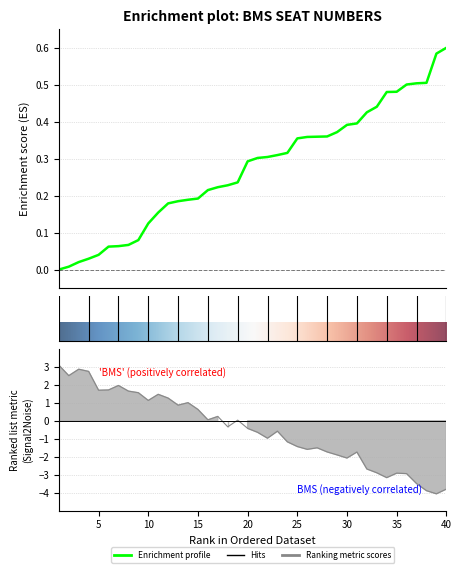

Which category has the highest value across all series?

40